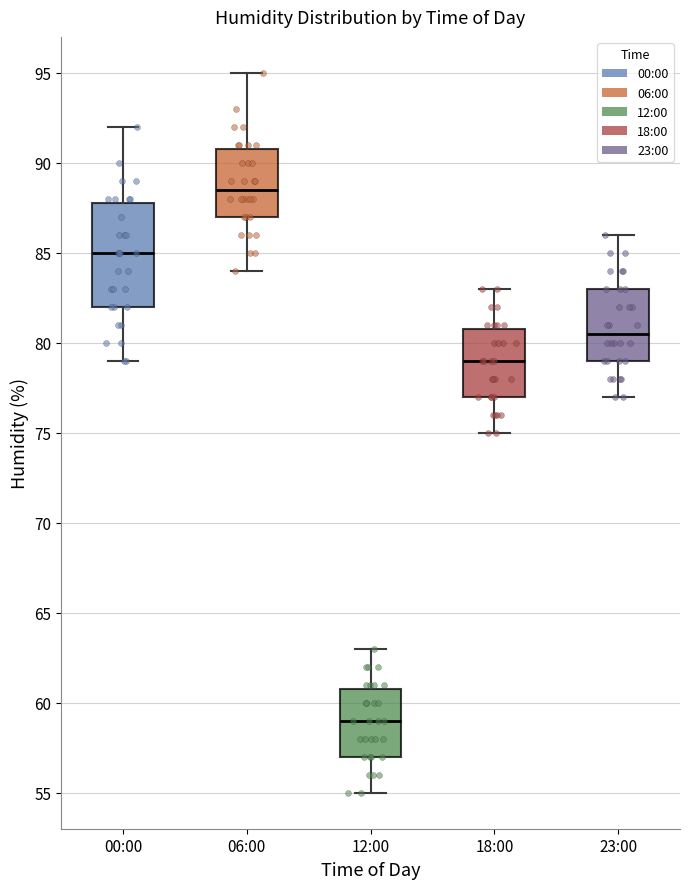

Where does the median line of the box for 12:00 sit on the y-axis? The values are not printed on the chart, so give them approximately, as read against the axis.

59.0